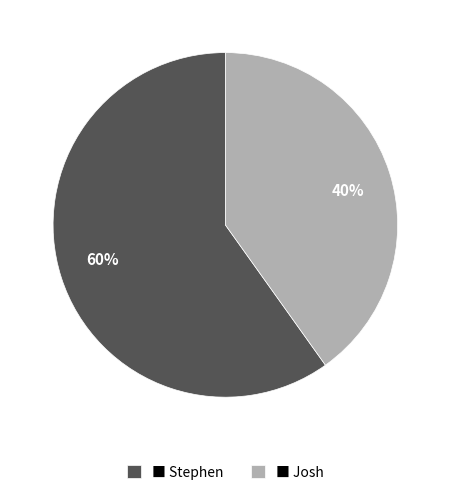

The 60% slice represents 60% of the pie. True or false?

True